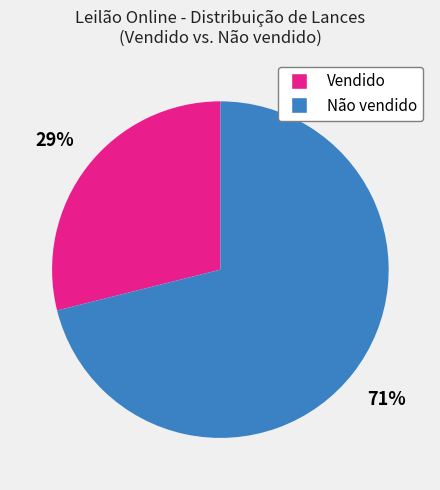

How many segments does this pie chart have?

2